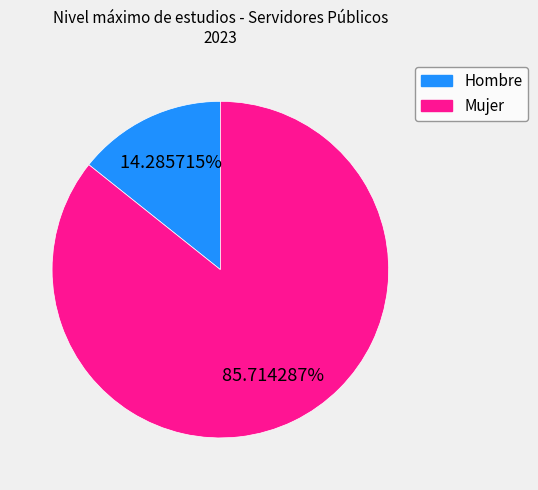

To the nearest percent, what percentage of the pie is Mujer?

86%